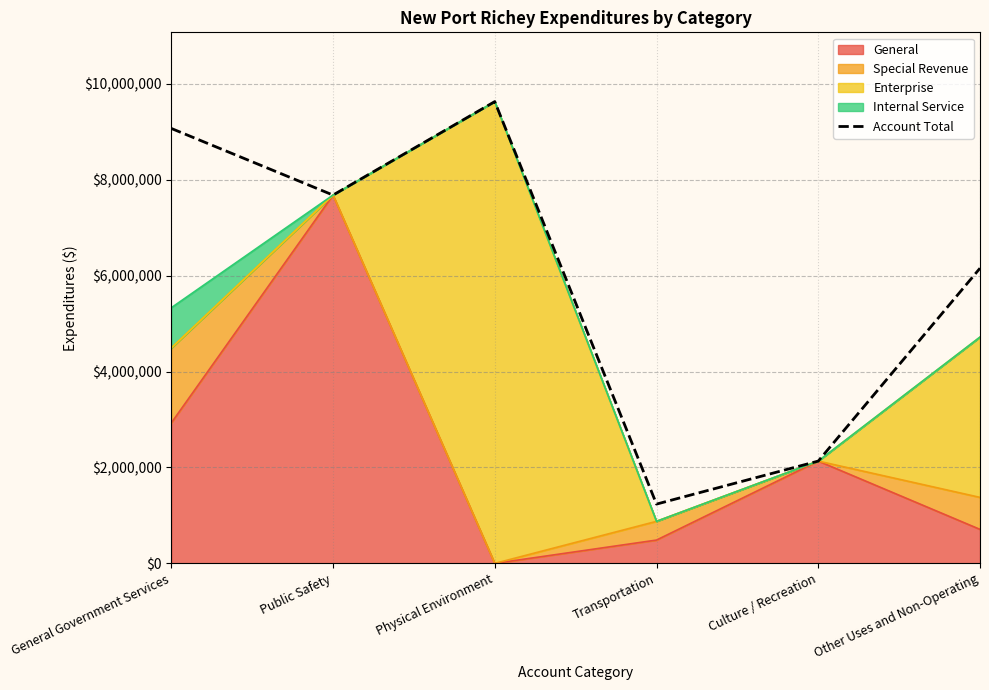

List the labels in order of value, largest first.

Physical Environment, General Government Services, Public Safety, Other Uses and Non-Operating, Culture / Recreation, Transportation